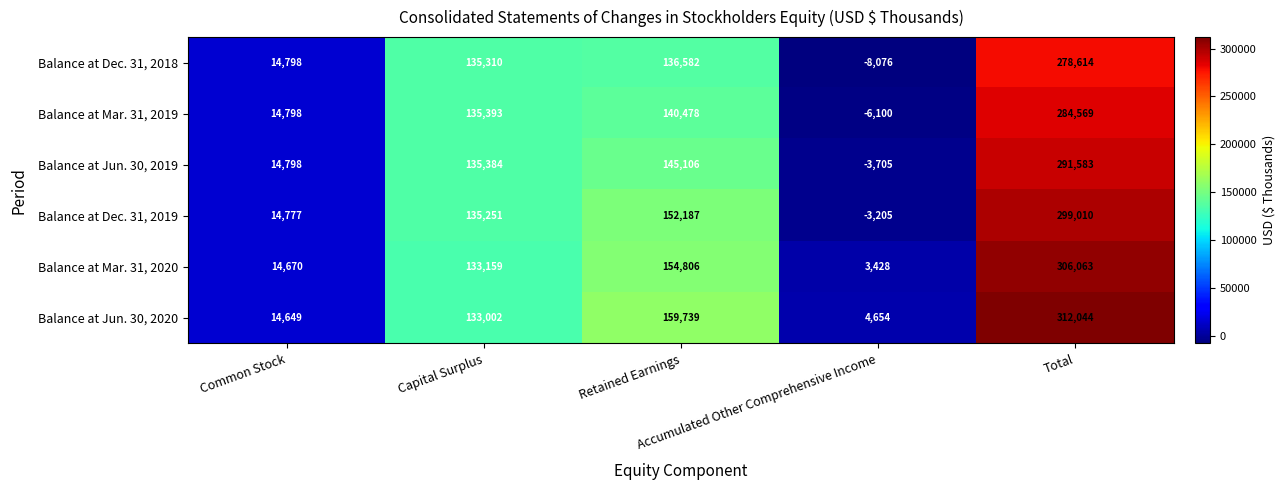

What is the greatest value displayed?

312044